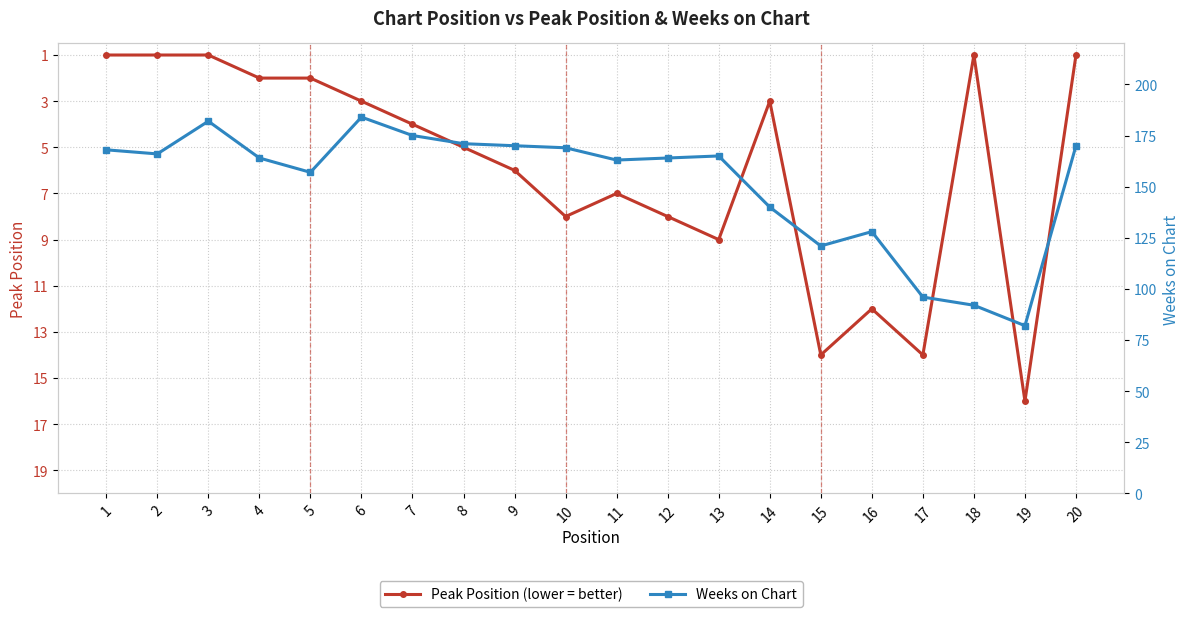

Between 5 and 7, which series saw the biggest shift?

Weeks on Chart